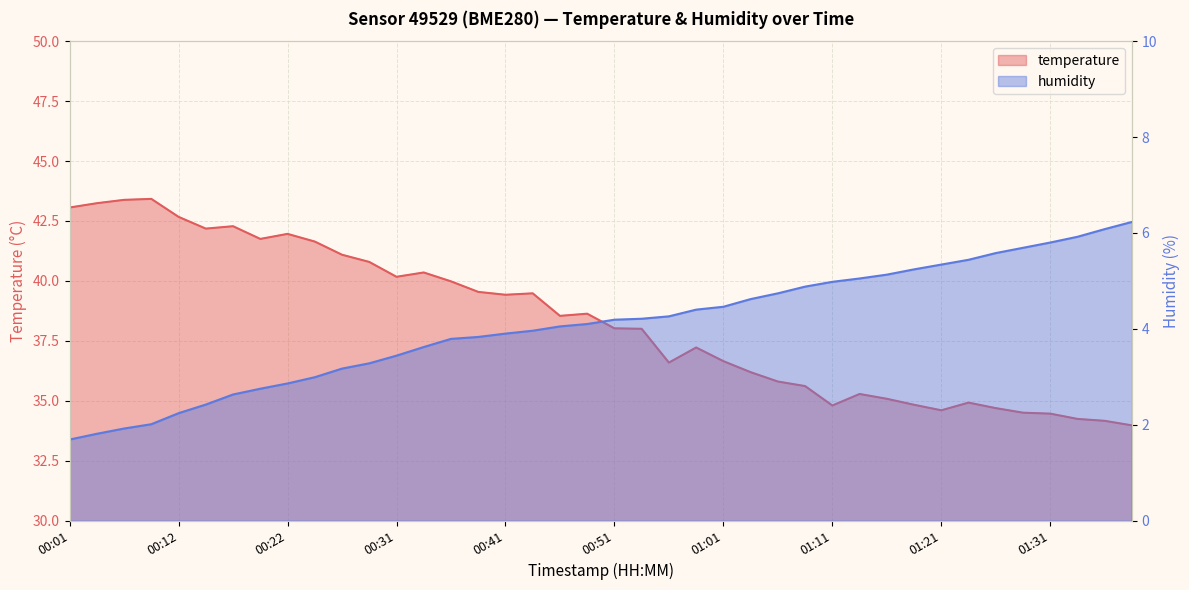

What is the approximate value of humidity at 00:34?

3.6